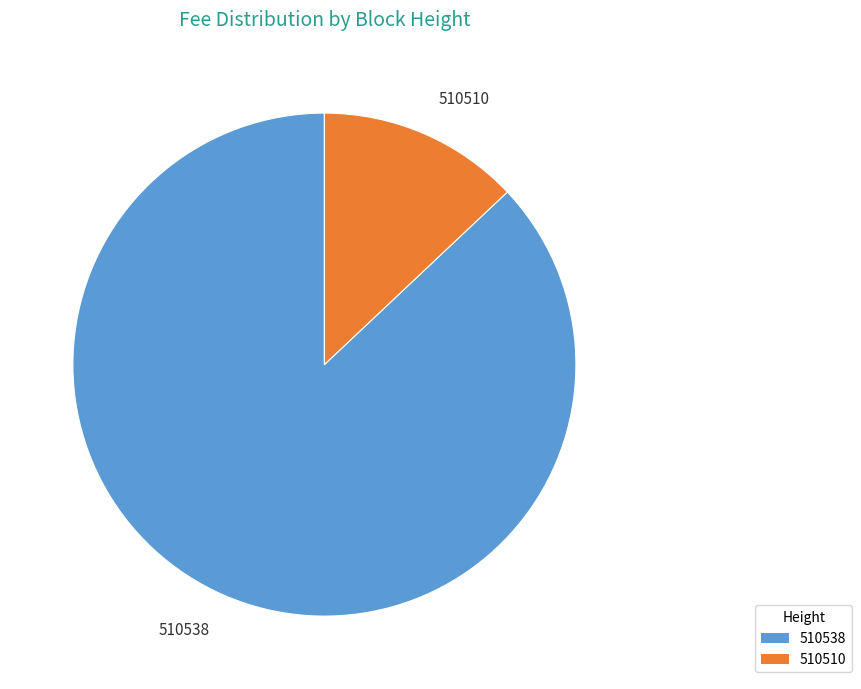

How many slices are in this pie chart?

2